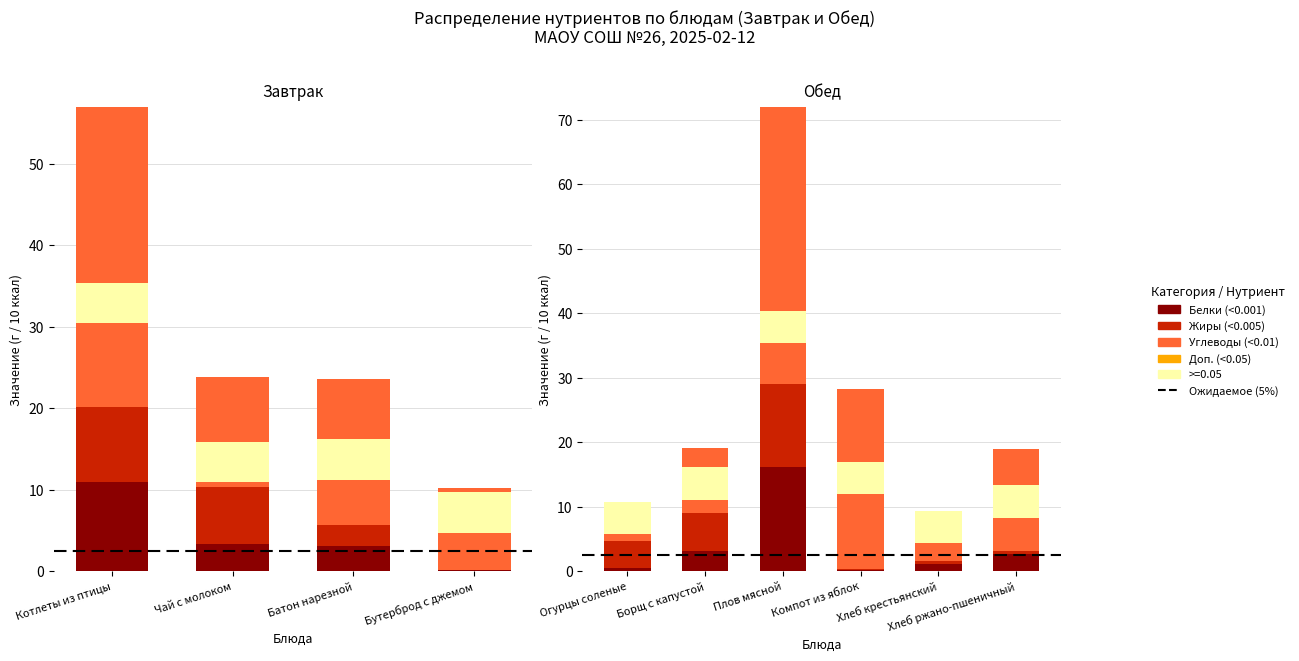

What is the label of the 2nd bar from the left?

Чай с молоком